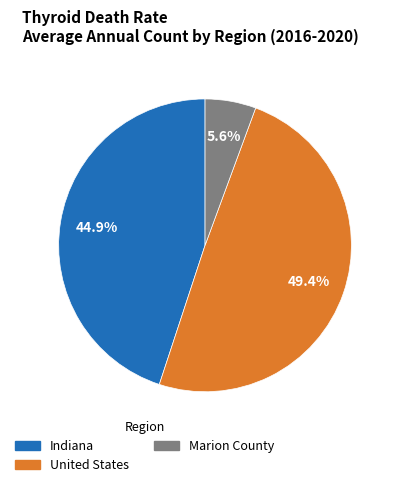

Count the number of slices in the pie.

3